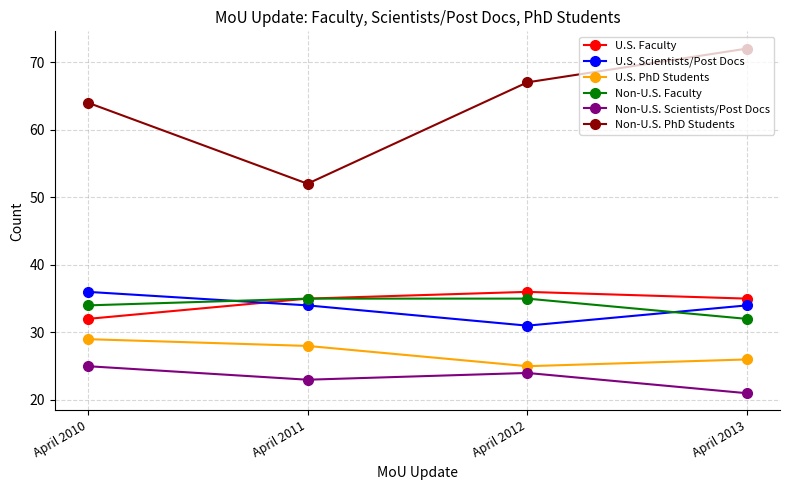

How many lines are shown in the chart?

6